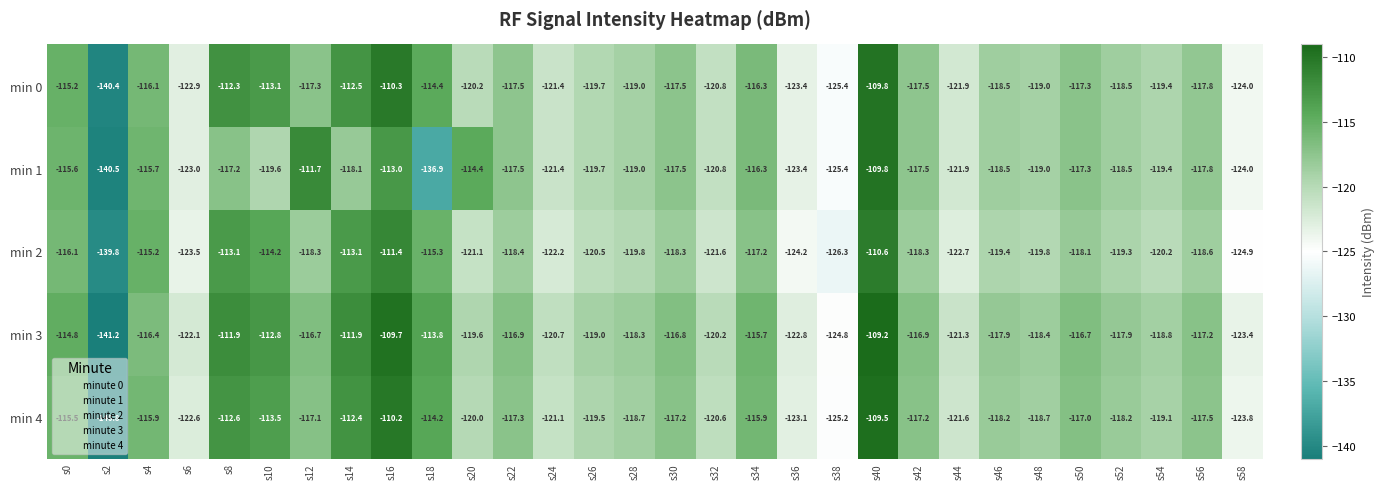

The value of min 3 at s14 is -147.0. True or false?

False